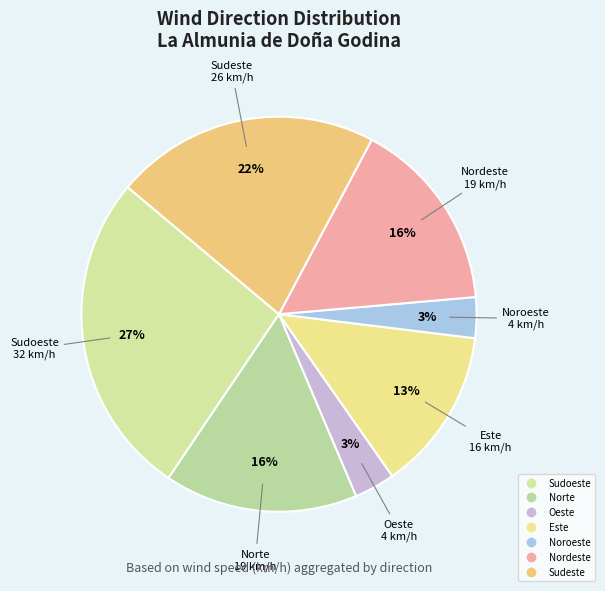

Is there any slice that represents more than half of the pie?

No